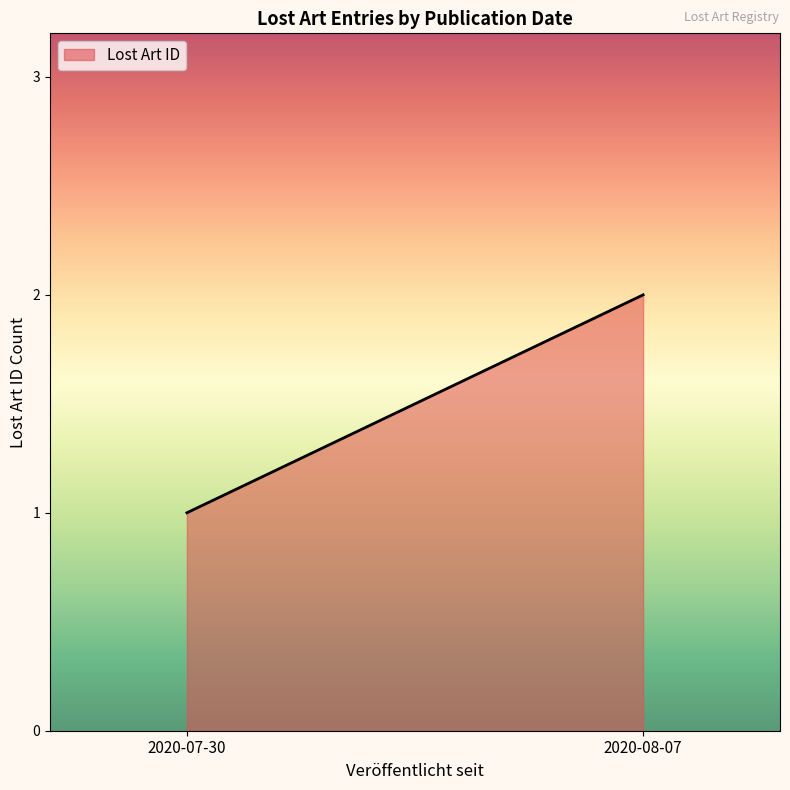

True or false: the data shows 1 at 2020-08-07.

False